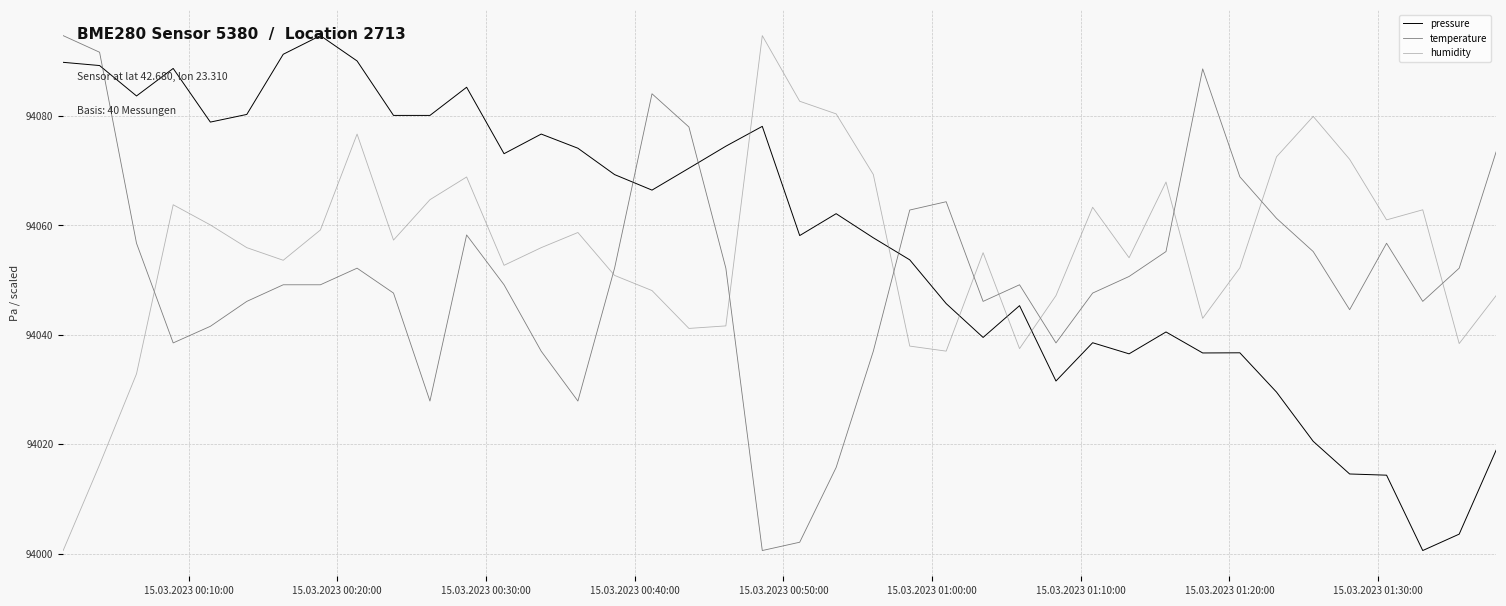

What is the maximum value for temperature?

94094.7